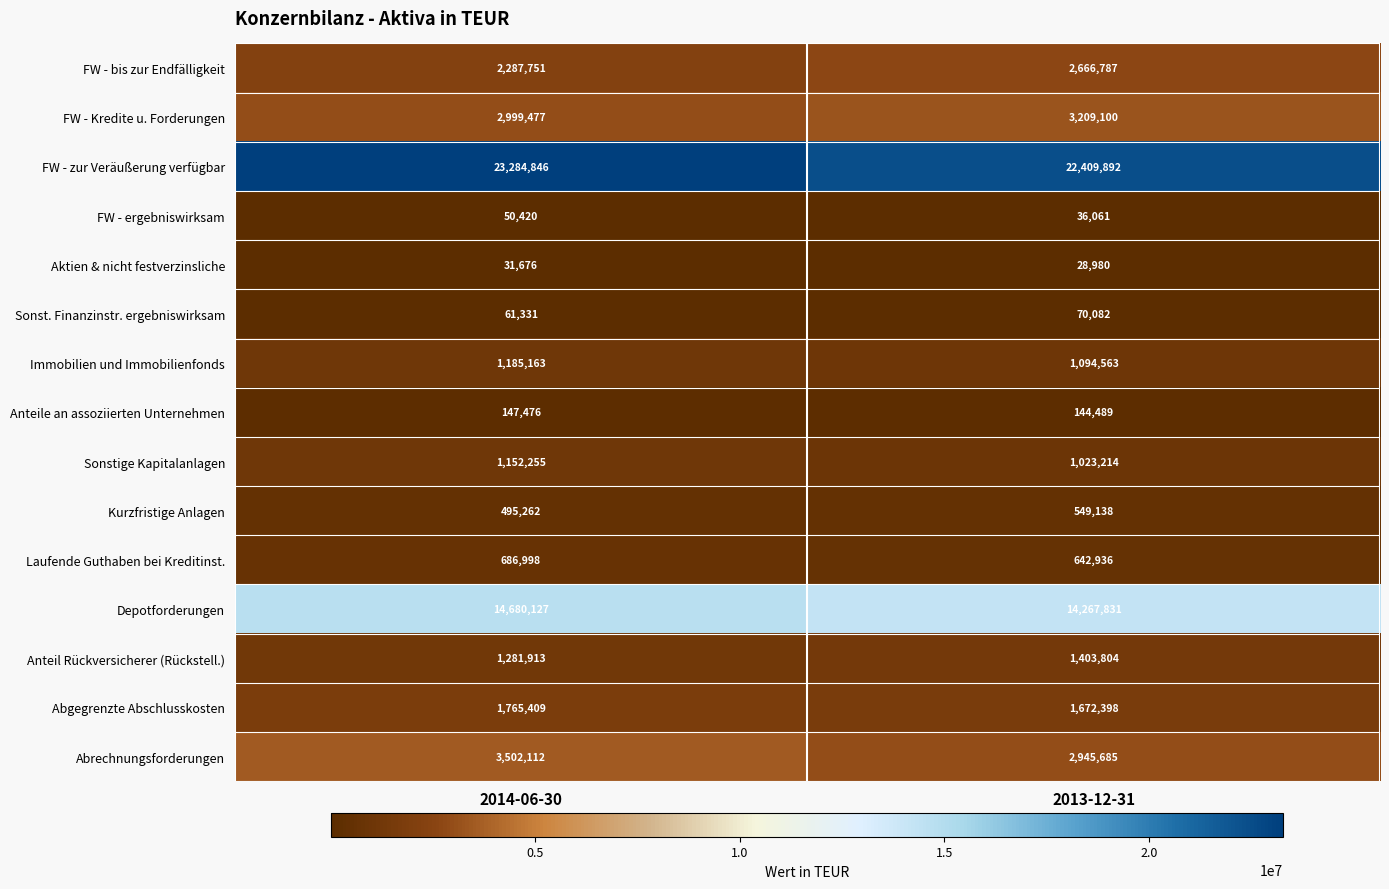

True or false: FW - Kredite u. Forderungen has a value of 1906103 at 2014-06-30.

False